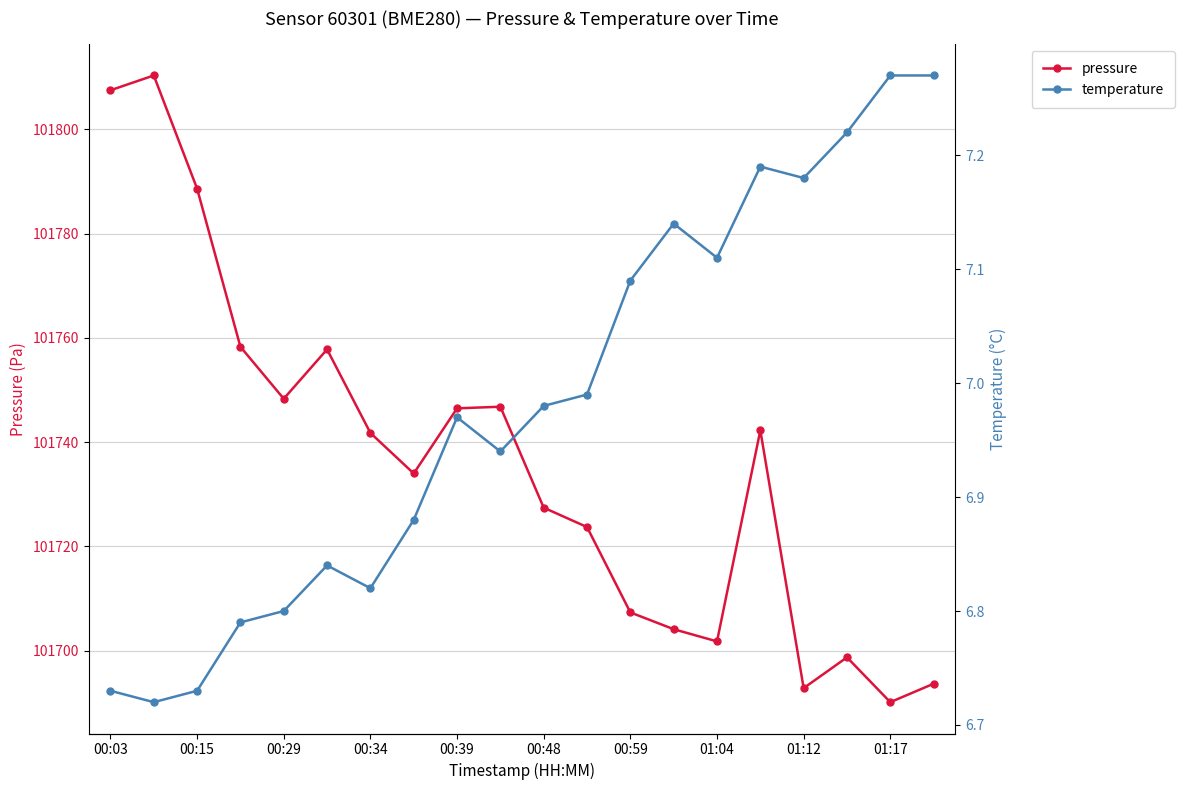

True or false: pressure and temperature intersect in this chart.

False